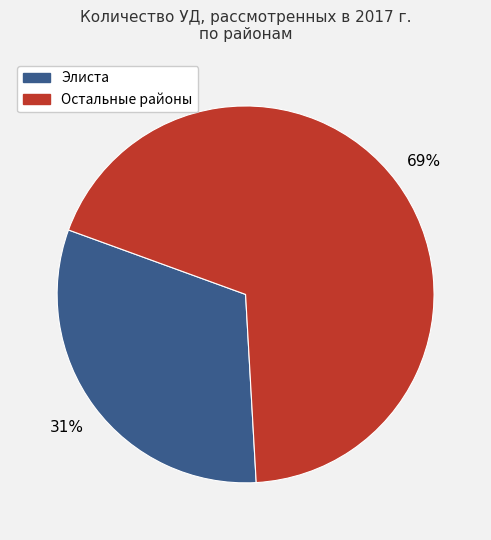

To the nearest percent, what is the average slice percentage?

50%